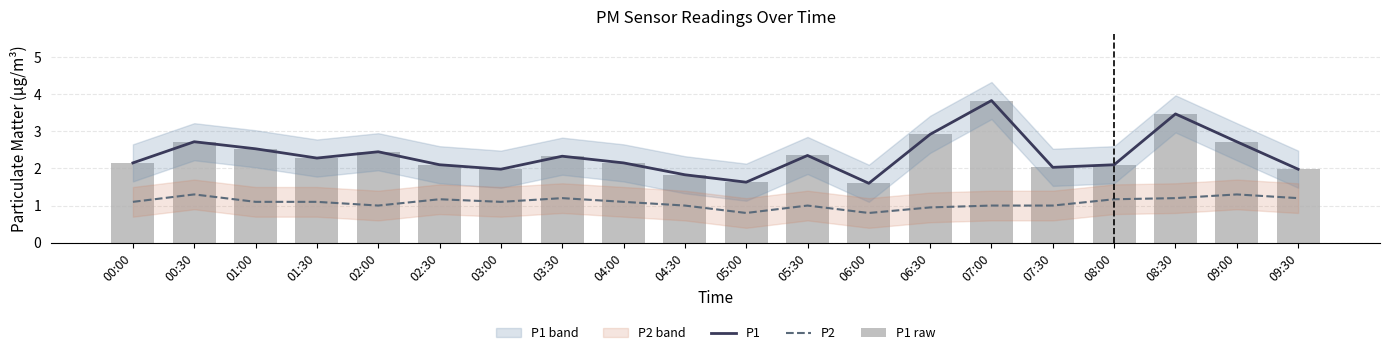

What is the approximate value of P1 raw at 05:30?

2.4